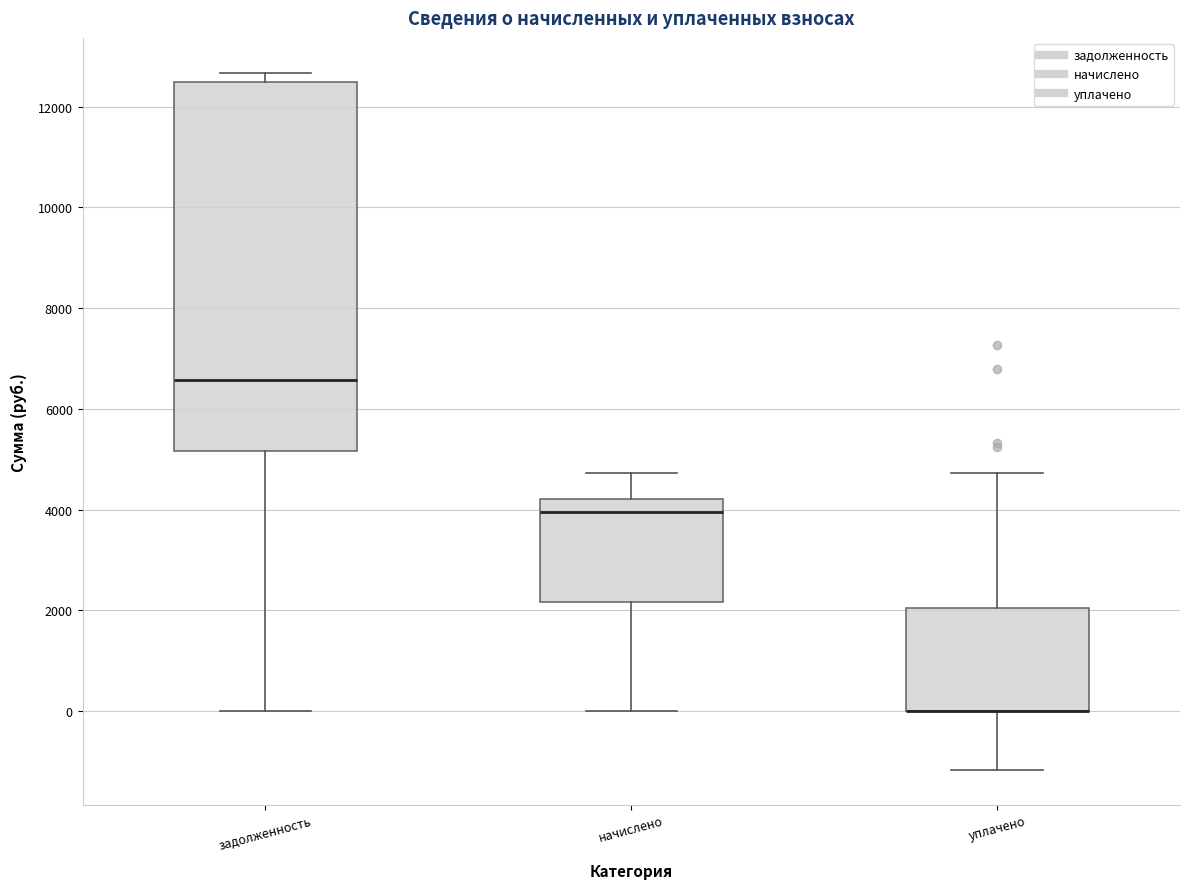

Which box is the tallest, from its lower edge to its upper edge?

задолженность